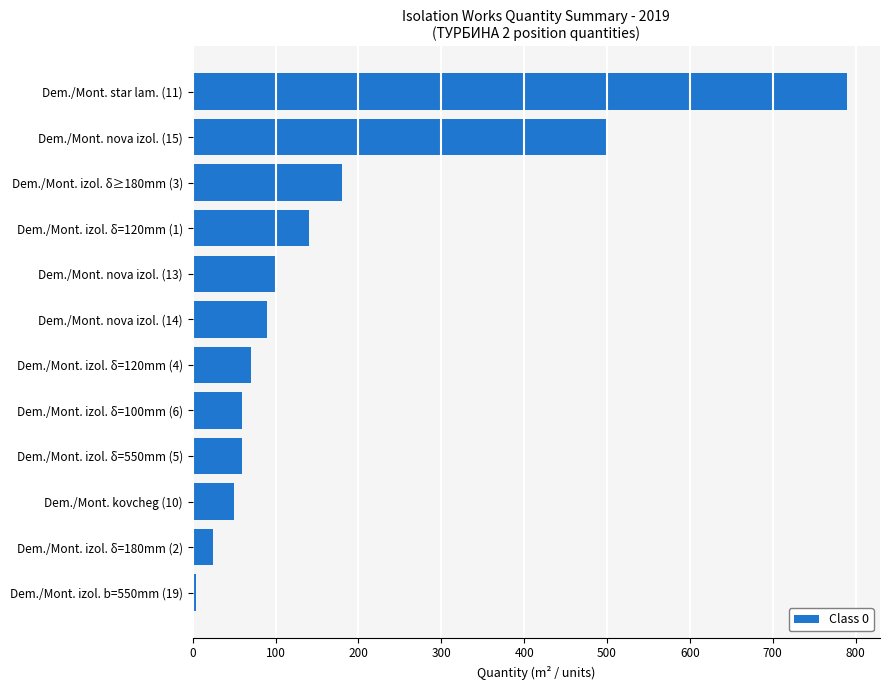

Between Dem./Mont. izol. δ≥180mm (3) and Dem./Mont. izol. δ=550mm (5), which is larger?

Dem./Mont. izol. δ≥180mm (3)